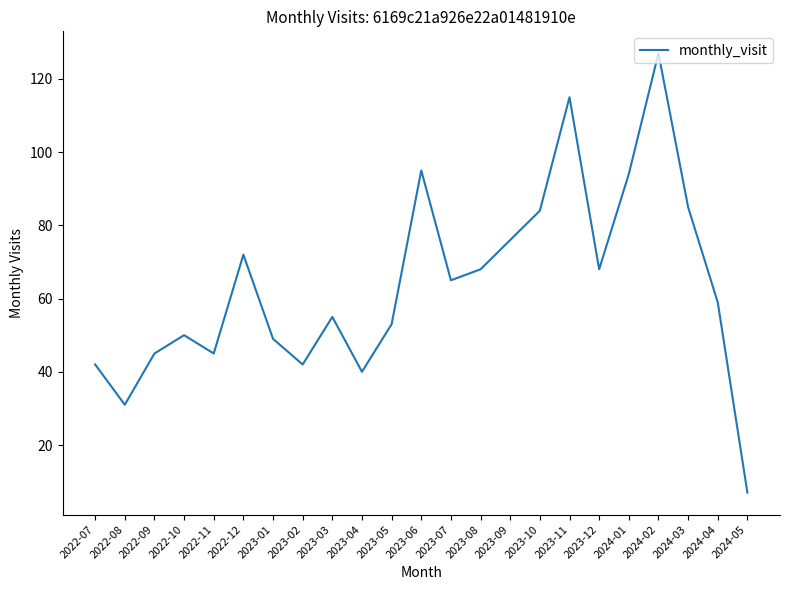

Reading left to right, list all the values displayed in this chart.

42	31	45	50	45	72	49	42	55	40	53	95	65	68	76	84	115	68	94	127	85	59	7